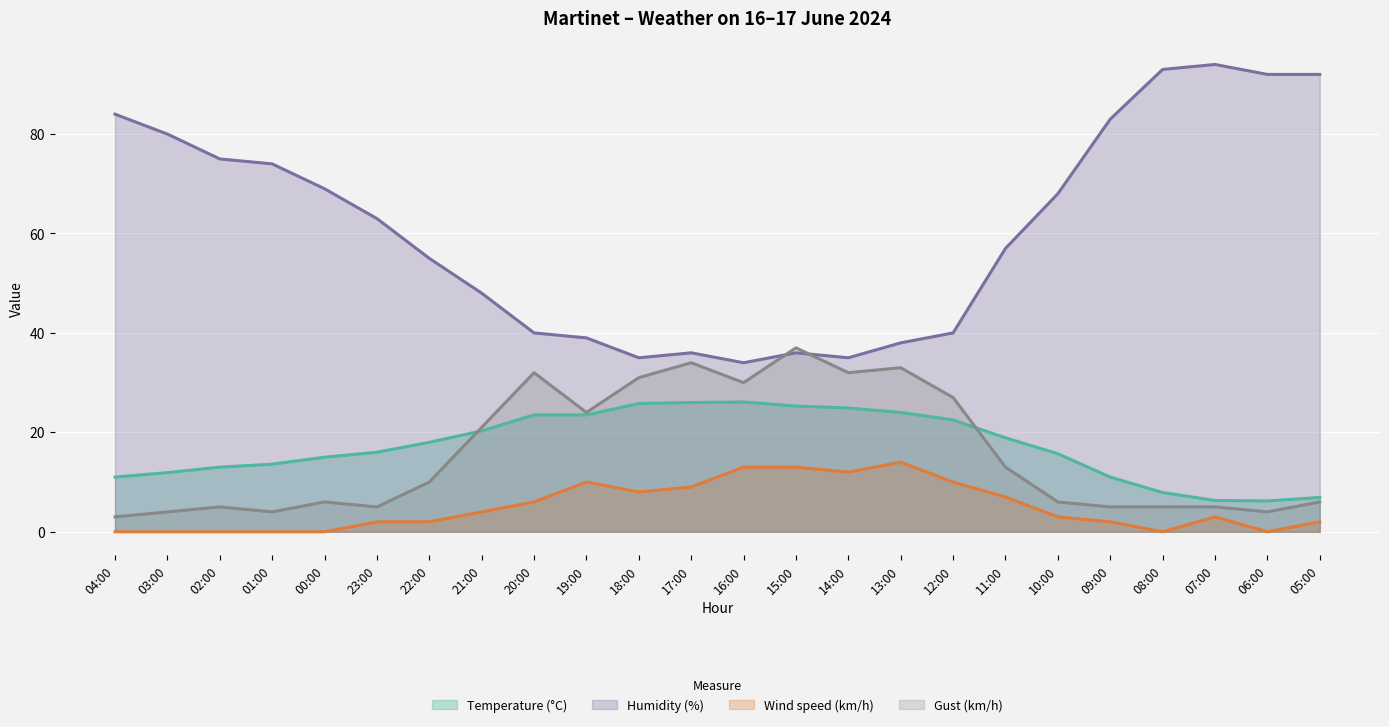

What is the average value of the Temperature (°C) series?

17.2